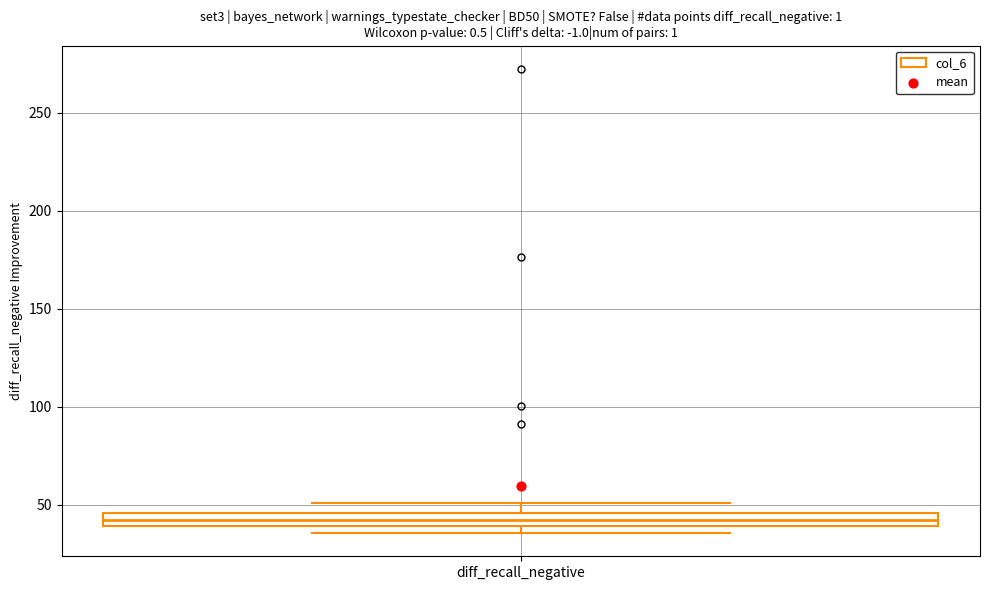

Where is the lower edge of the box for diff_recall_negative on the y-axis? The values are not printed on the chart, so give them approximately, as read against the axis.

40